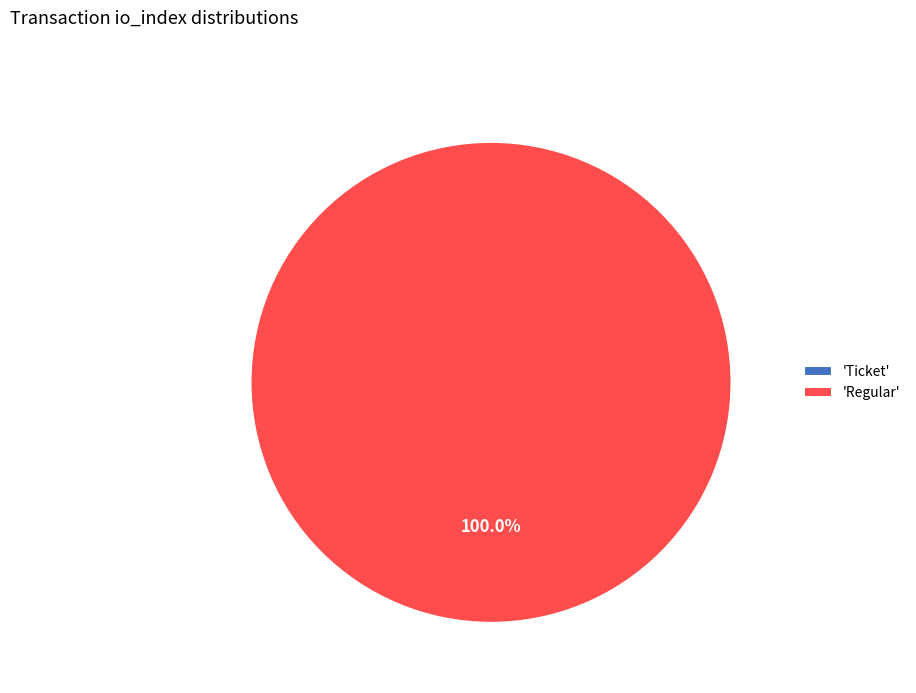

What is the largest slice in the pie chart?

Regular